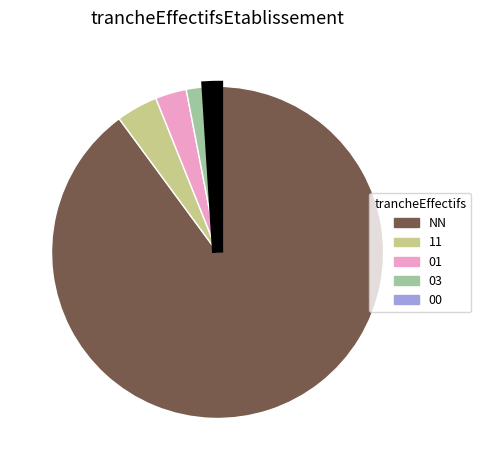

How many segments does this pie chart have?

5